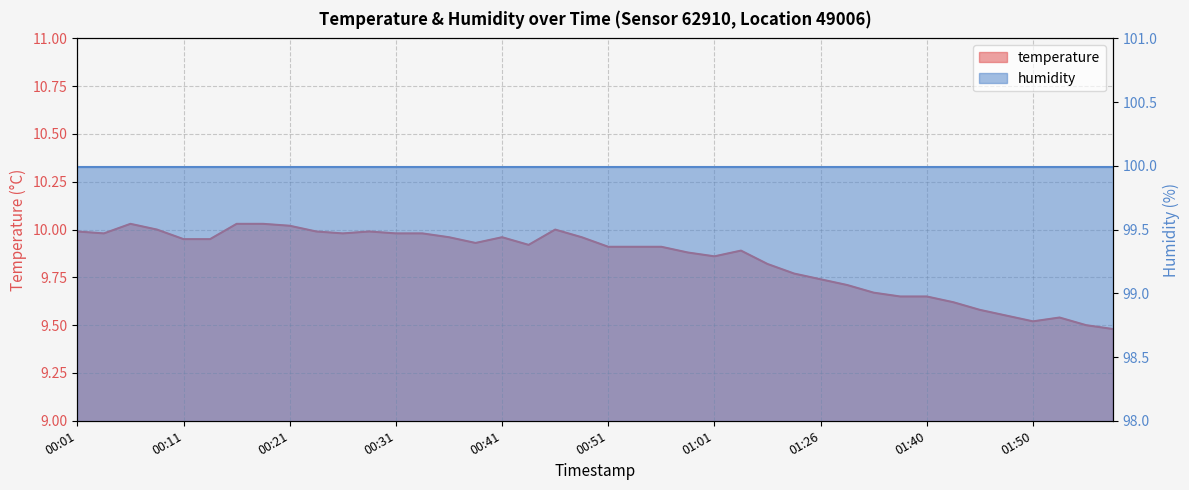

What is the sum of all values?

393.8